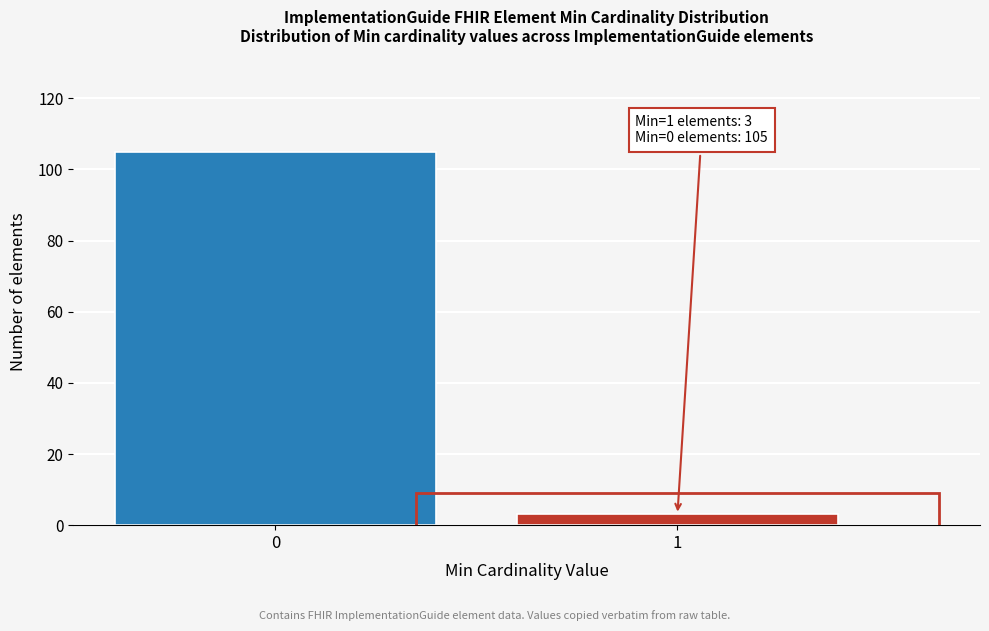

Reading left to right, extract all data points from this chart.

0=105	1=3